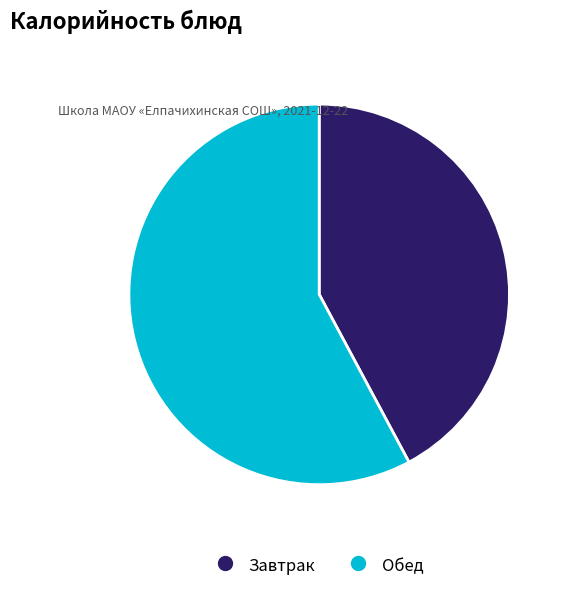

Is there any slice that represents more than half of the pie?

Yes